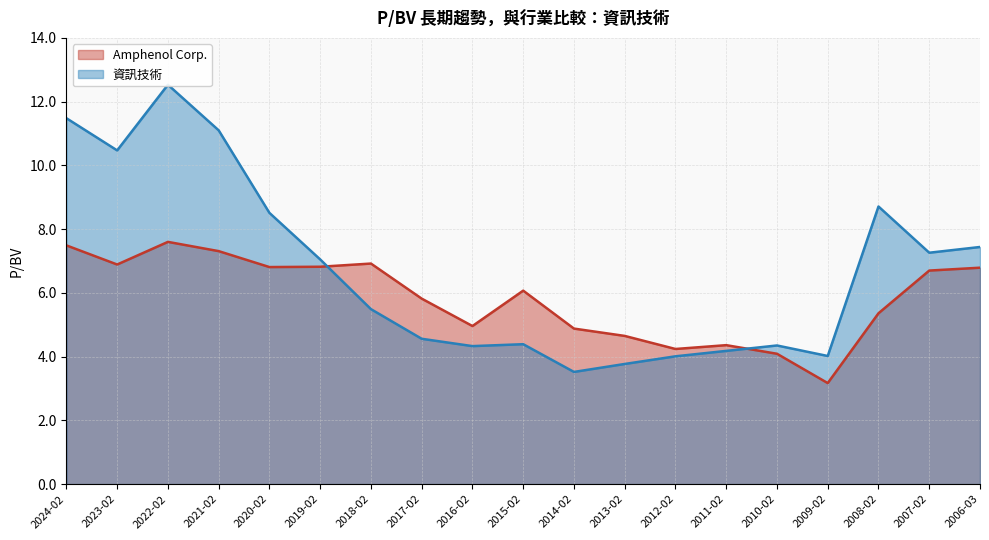

The Amphenol Corp. series shows 1.6 at 2016-02. True or false?

False